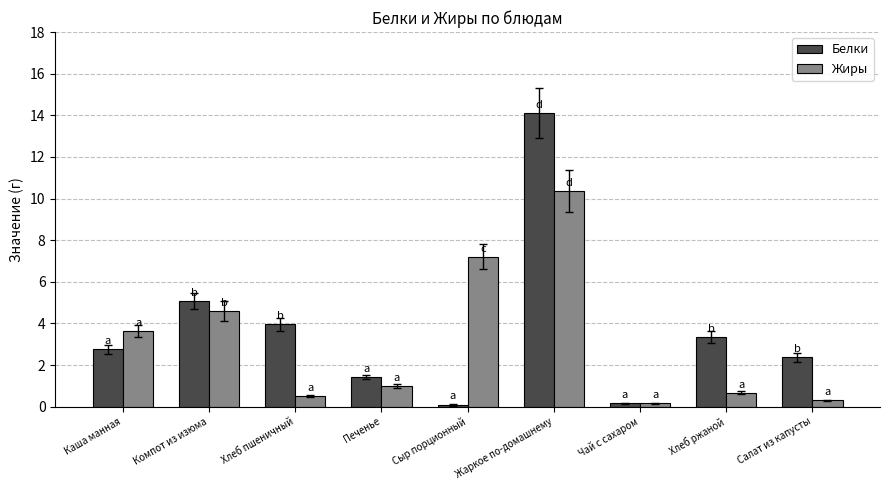

Rank the series by their maximum value, from lowest to highest.

Жиры, Белки